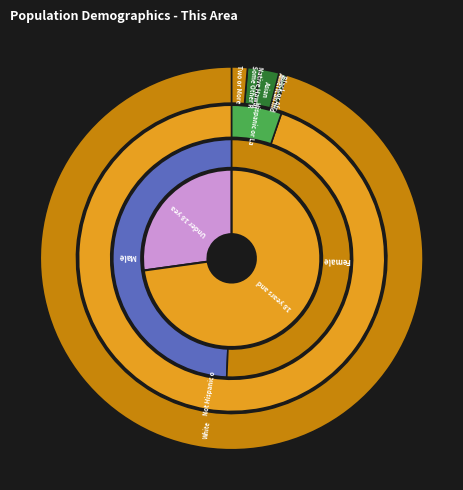

Count the number of slices in the pie.

7